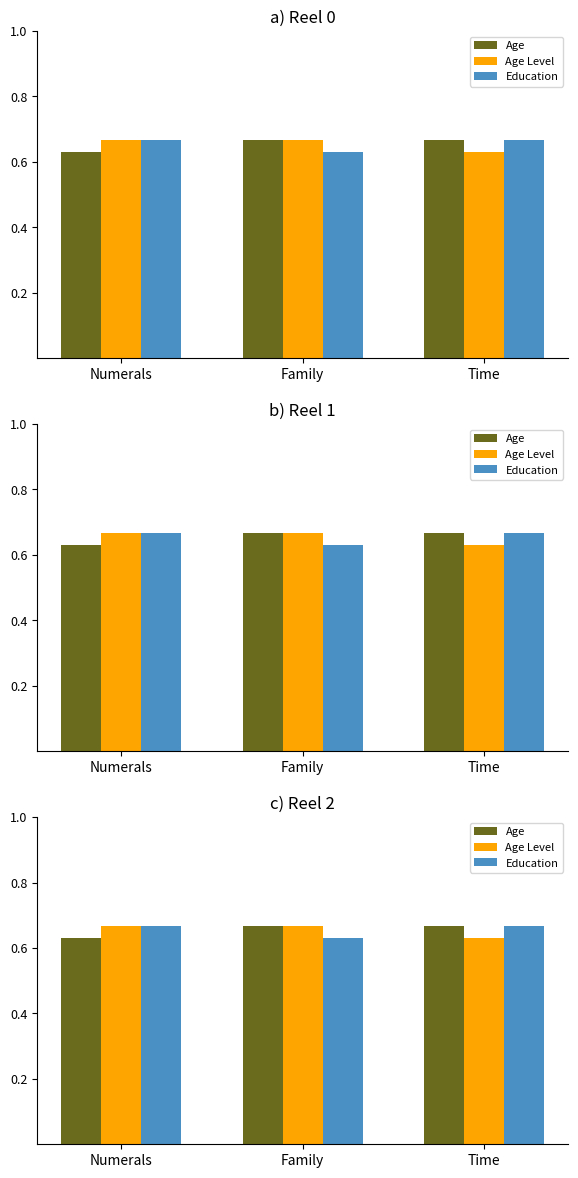

Reading right to left, transcribe all the data shown in this chart.

Age: Time=0.7	Family=0.7	Numerals=0.6
Age Level: Time=0.6	Family=0.7	Numerals=0.7
Education: Time=0.7	Family=0.6	Numerals=0.7